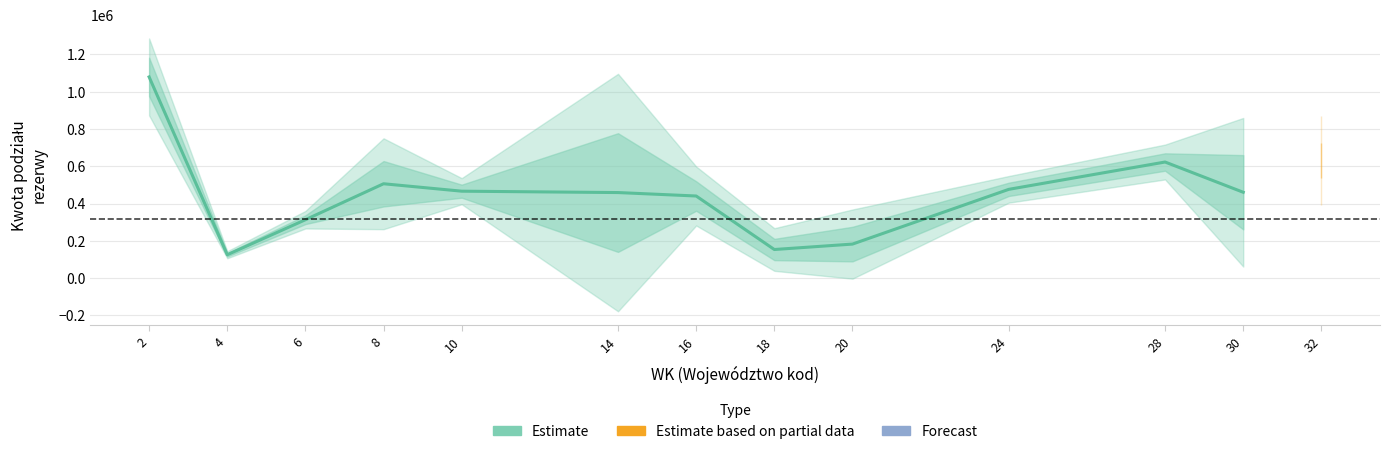

Rank the categories by value from lowest to highest.

4, 18, 20, 6, 16, 14, 30, 10, 24, 8, 28, 2